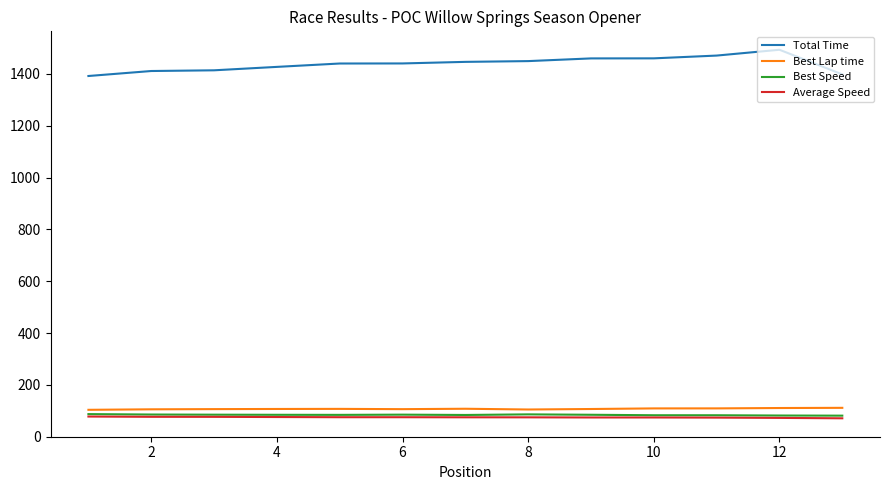

Which series has the largest range (max minus min)?

Total Time